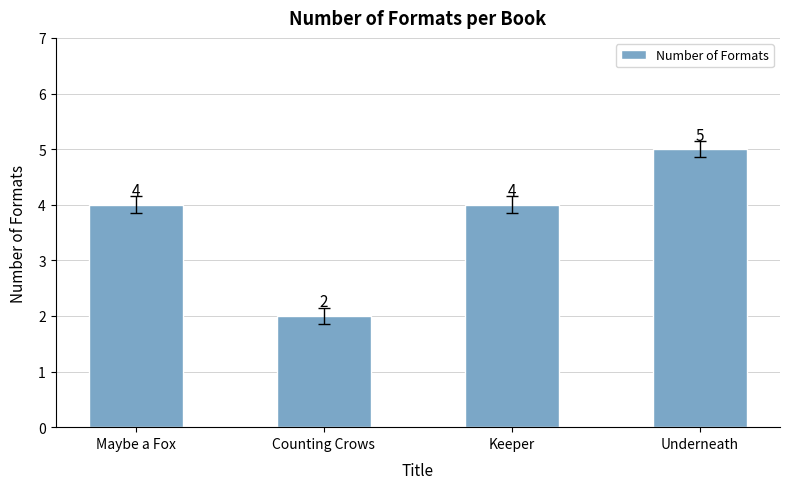

Which category has the lowest value across all series?

Counting Crows